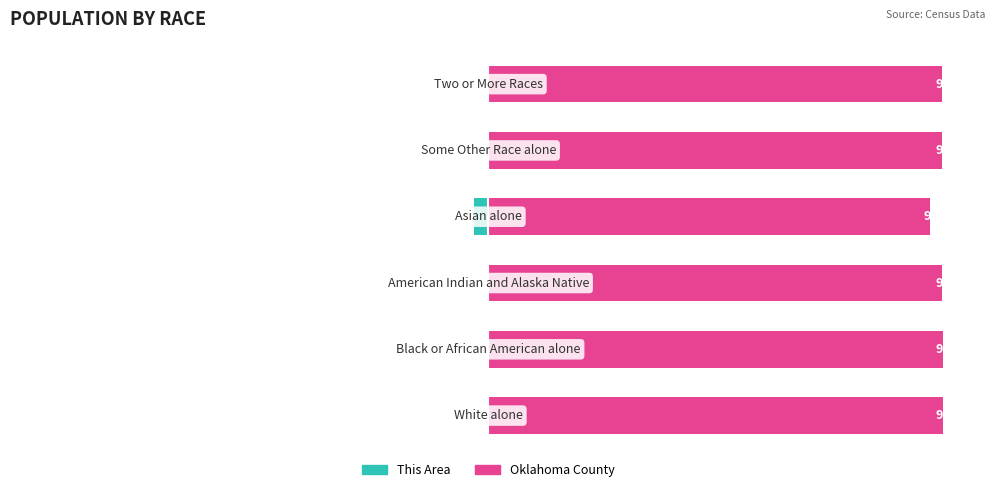

The This Area series shows -0.4 at 2. True or false?

True